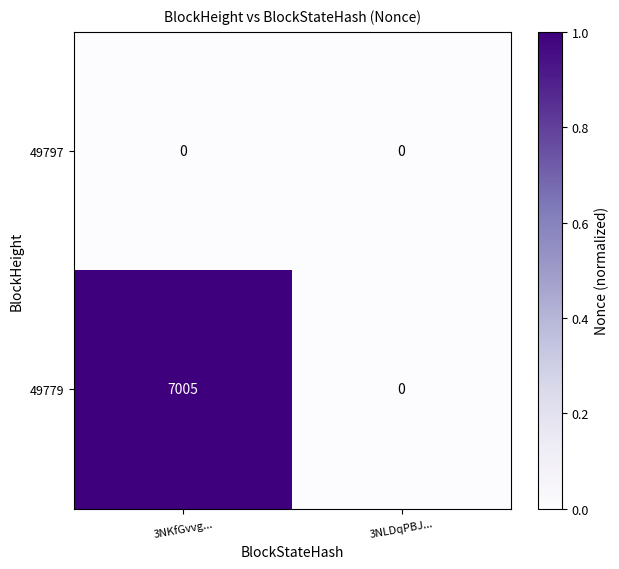

Count the number of data series in this chart.

2